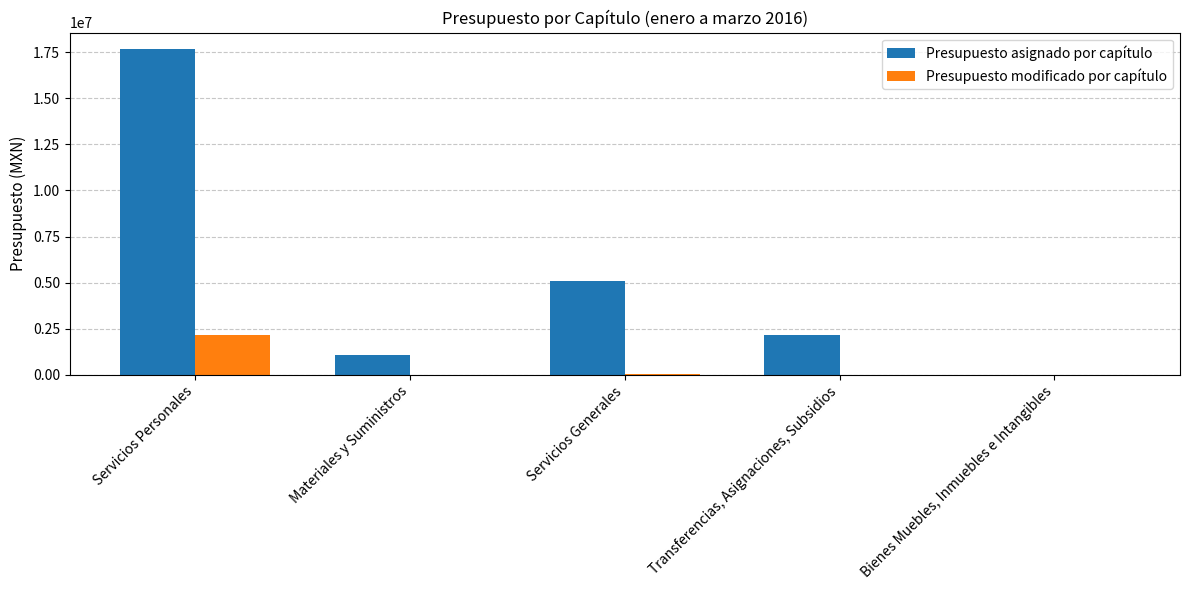

The value of Presupuesto modificado por capítulo at Transferencias, Asignaciones, Subsidios is -1431558.9. True or false?

False